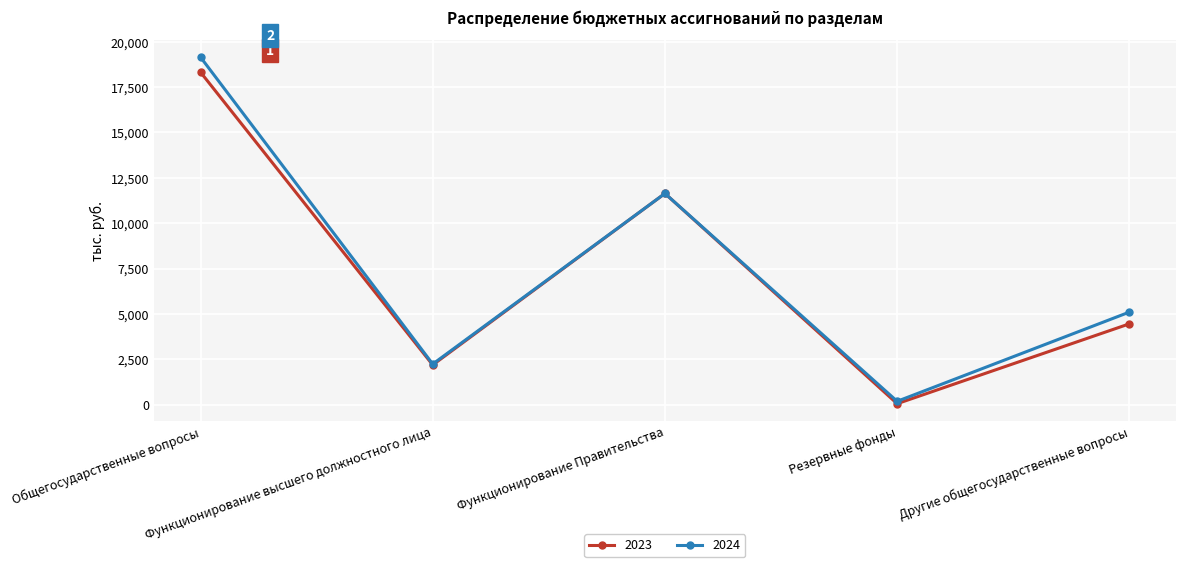

Reading right to left, what are all the values shown in this chart?

2023: Другие общегосударственные вопросы=4451.9	Резервные фонды=50.0	Функционирование Правительства=11637.7	Функционирование высшего должностного лица=2185.9	Общегосударственные вопросы=18325.5
2024: Другие общегосударственные вопросы=5098.7	Резервные фонды=181.8	Функционирование Правительства=11637.7	Функционирование высшего должностного лица=2235.3	Общегосударственные вопросы=19153.5